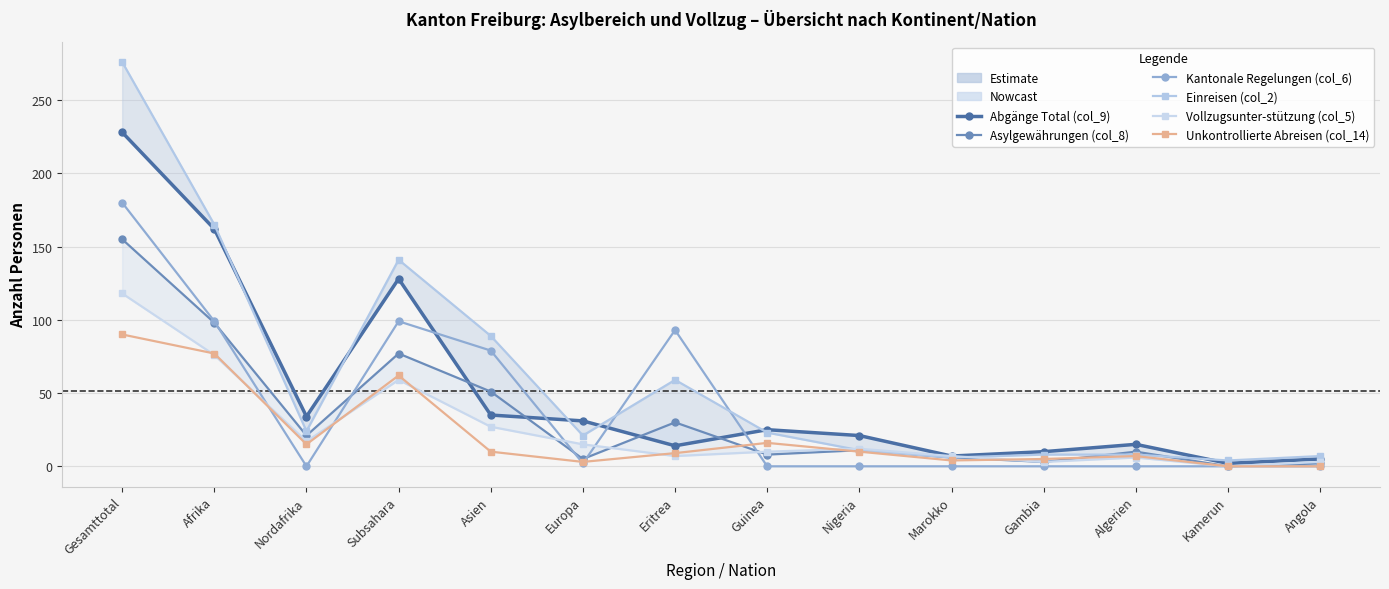

True or false: Kantonale Regelungen (col_6) and Asylgewährungen (col_8) intersect in this chart.

True